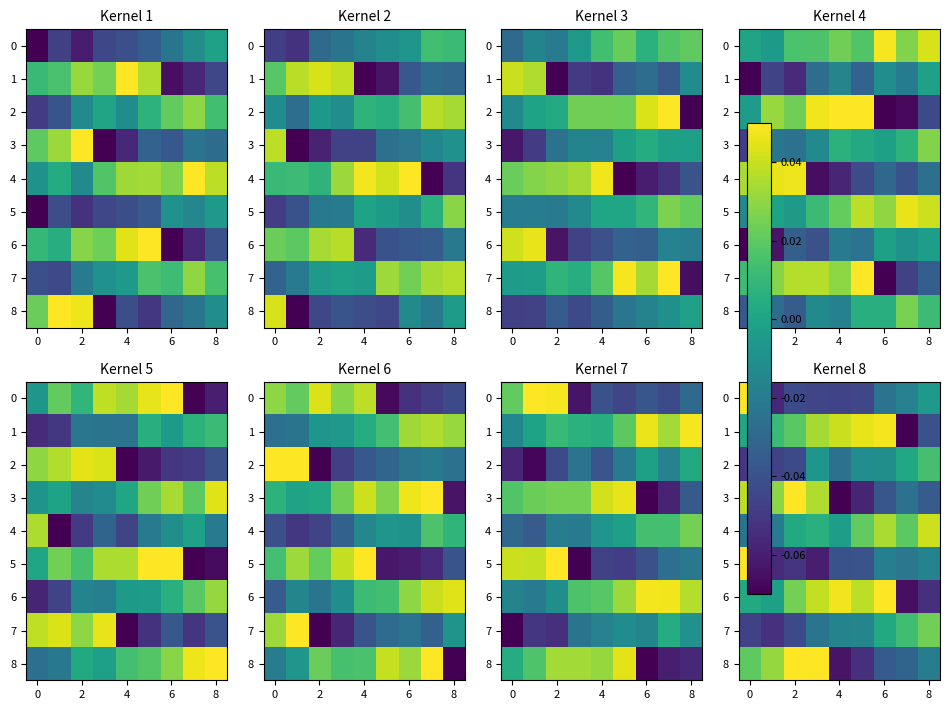

Count the 5 values in the range 0 to 1.

1